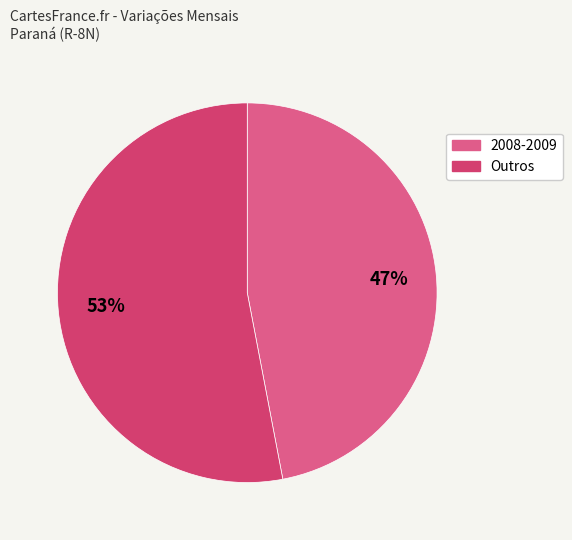

Does any single category account for the majority?

Yes